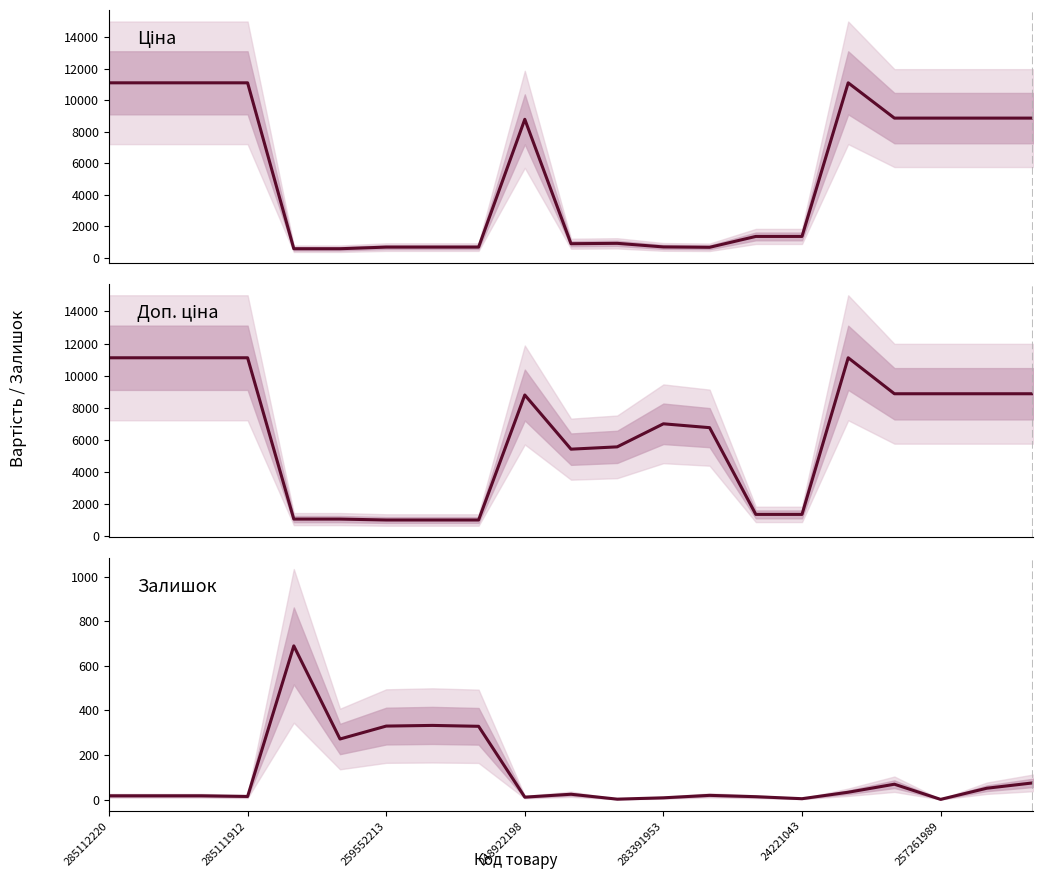

Which series has the largest total across all categories?

Доп. ціна